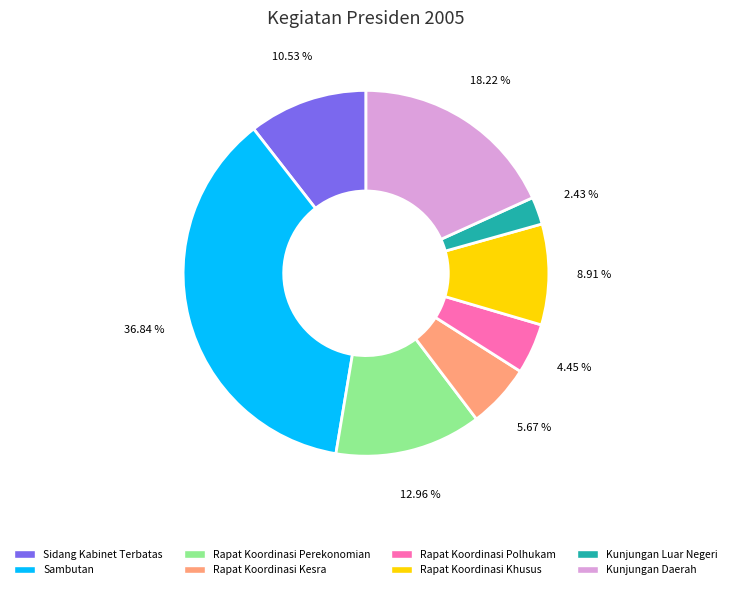

Approximately how many times larger is the value at Rapat Koordinasi Khusus compared to Kunjungan Daerah?

0.5